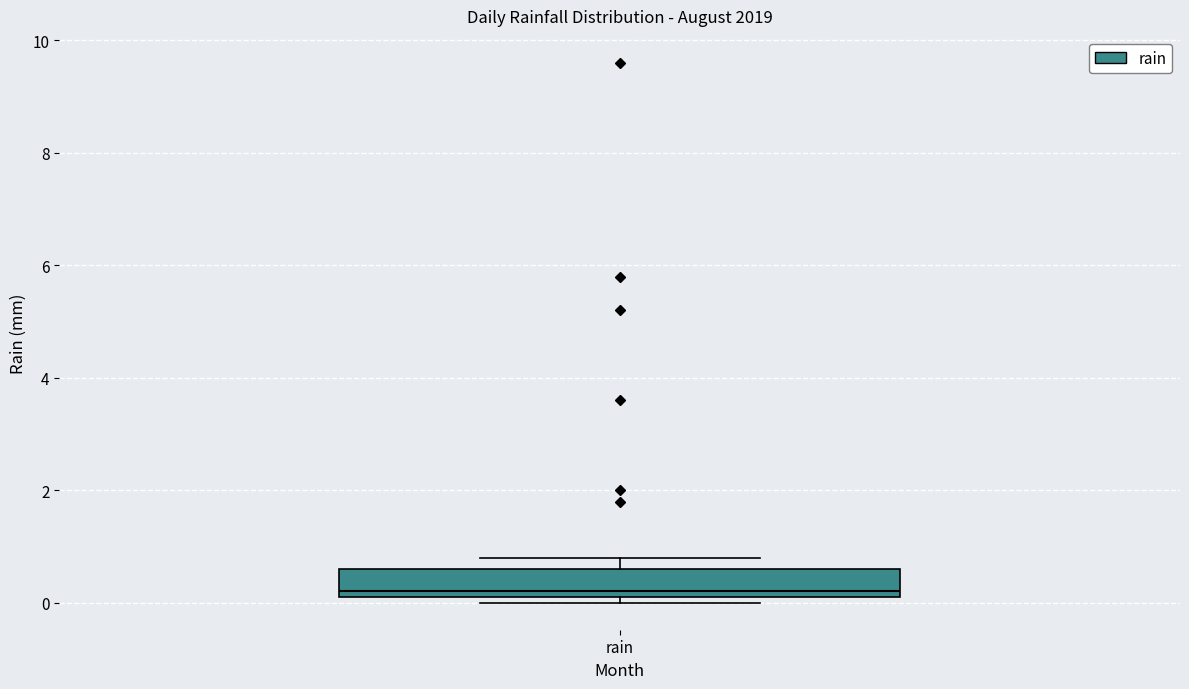

Transcribe this box plot: give where the median line is, the range the box spans, and where the two whiskers end, as read against the y-axis. The values are not printed on the chart, so give them approximately, as read against the axis.

median 0.2 (just above the box's lower edge), box 0.2 to 0.6, whiskers 0.0 to 0.8